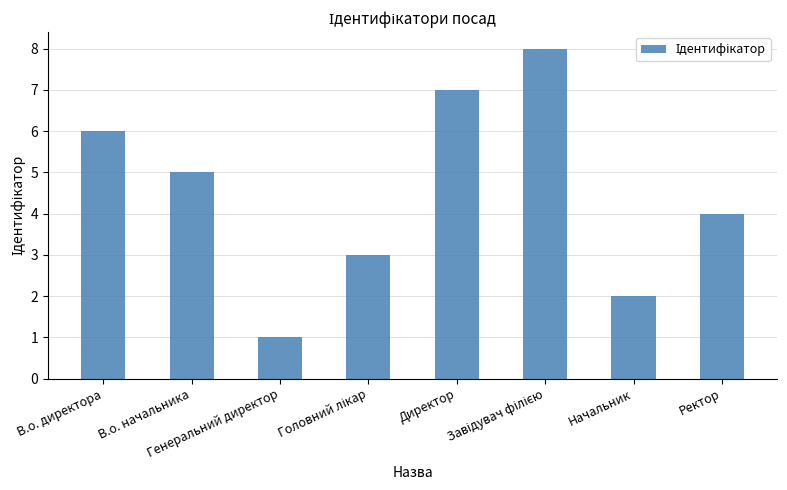

What value does the data have at Начальник?

2